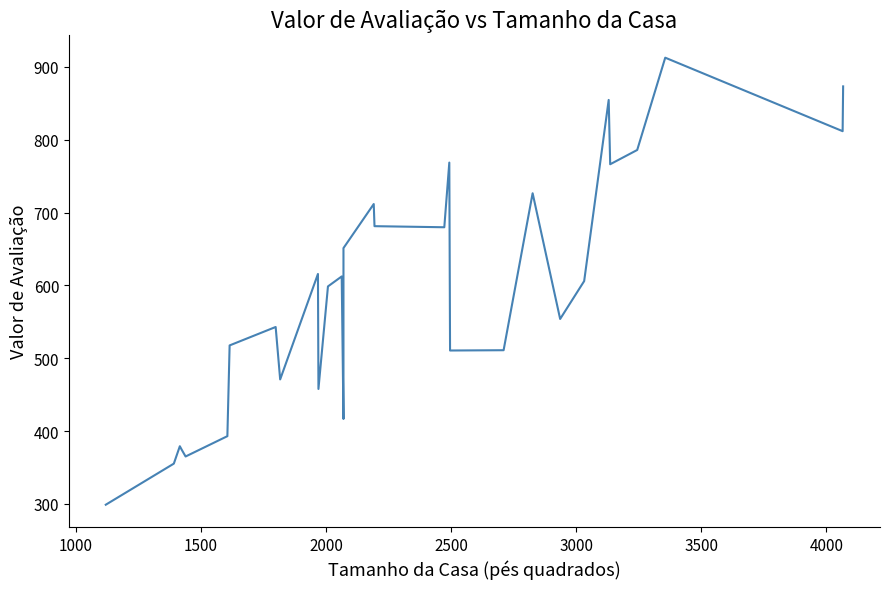

How many interior local valleys (lower than both neighbors) does the data have?

9